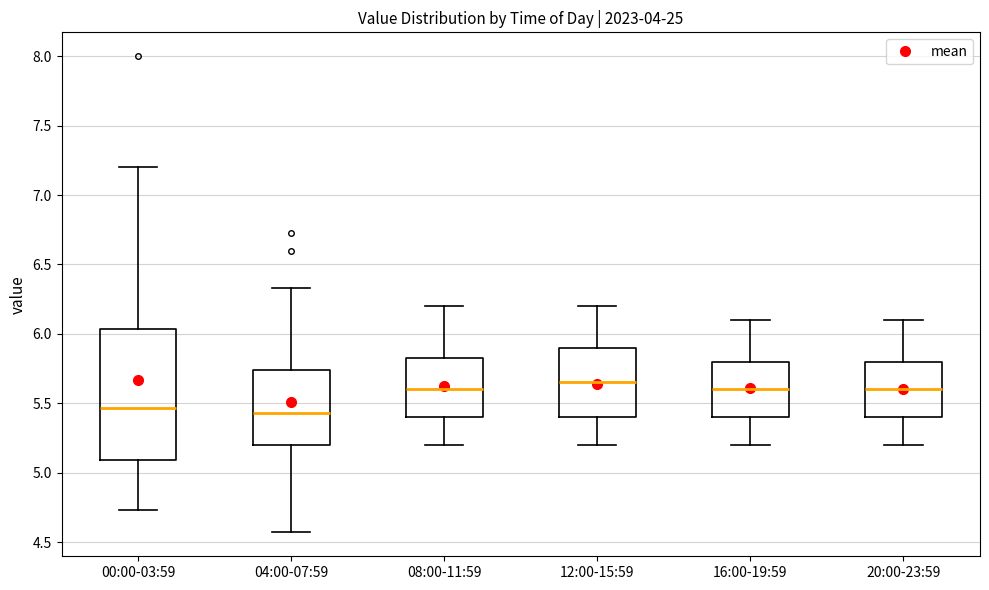

Reading left to right, read every box against the y-axis: the position of its median line, the range the box covers, and the ends of its whiskers. The values are not printed on the chart, so give them approximately, as read against the axis.

00:00-03:59: median 5.45, box 5.10 to 6.05, whiskers 4.75 to 7.20
04:00-07:59: median 5.45, box 5.20 to 5.75, whiskers 4.55 to 6.35
08:00-11:59: median 5.60, box 5.40 to 5.85, whiskers 5.20 to 6.20
12:00-15:59: median 5.65, box 5.40 to 5.90, whiskers 5.20 to 6.20
16:00-19:59: median 5.60, box 5.40 to 5.80, whiskers 5.20 to 6.10
20:00-23:59: median 5.60, box 5.40 to 5.80, whiskers 5.20 to 6.10